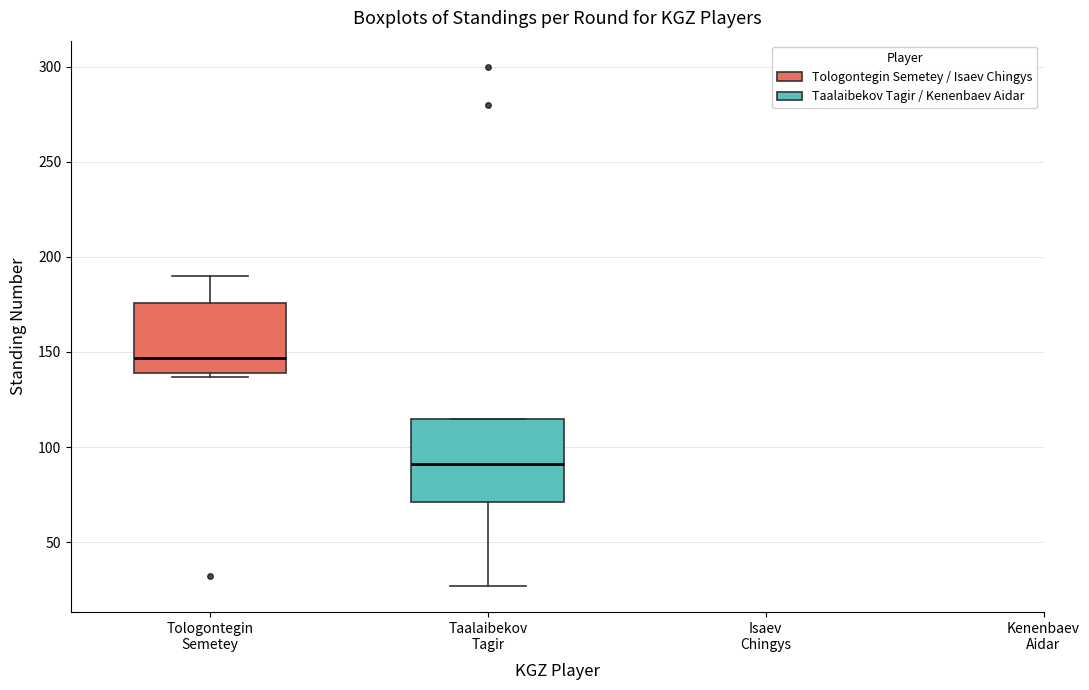

Reading left to right, transcribe this box plot: for each box, give where its median line is, the range the box spans, and where its two whiskers end, as read against the y-axis. The values are not printed on the chart, so give them approximately, as read against the axis.

Tologontegin Semetey: median 145, box 140 to 175, whiskers 135 to 190
Taalaibekov Tagir: median 90, box 70 to 115, whiskers 25 to 115